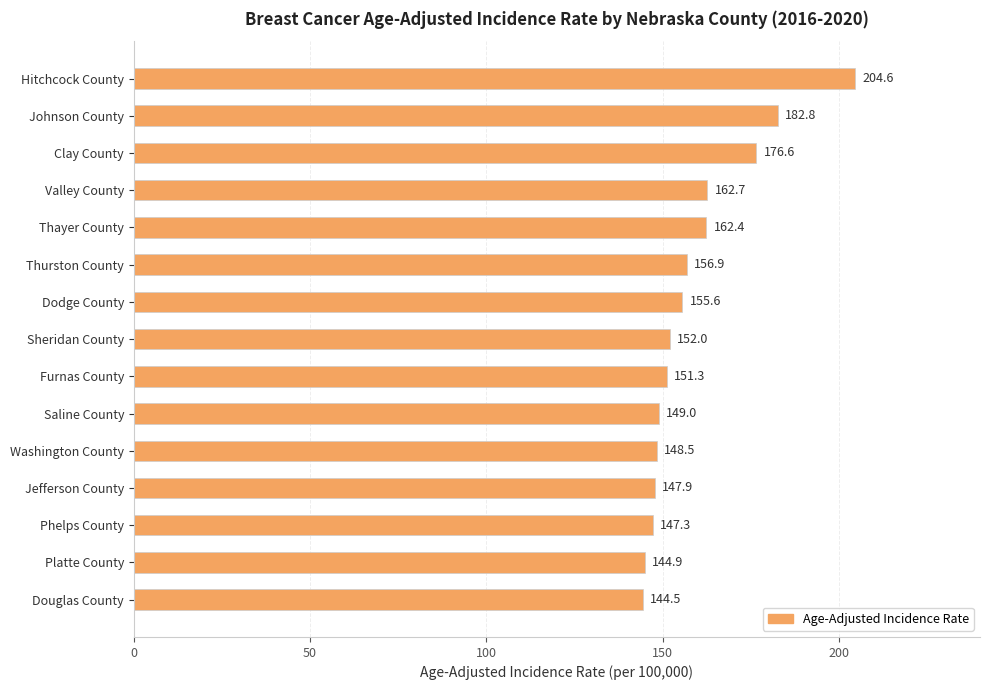

Rank the categories by value from lowest to highest.

Douglas County, Platte County, Phelps County, Jefferson County, Washington County, Saline County, Furnas County, Sheridan County, Dodge County, Thurston County, Thayer County, Valley County, Clay County, Johnson County, Hitchcock County